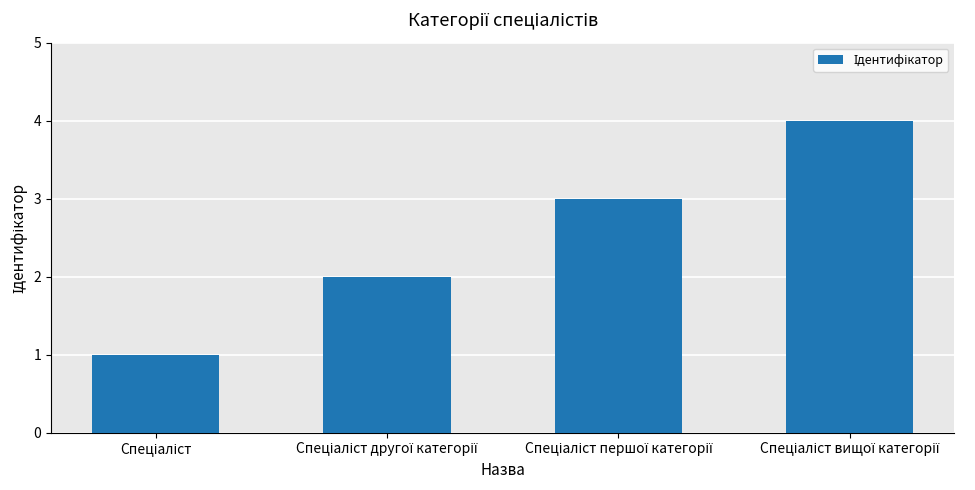

What is the difference between the maximum and minimum values?

3